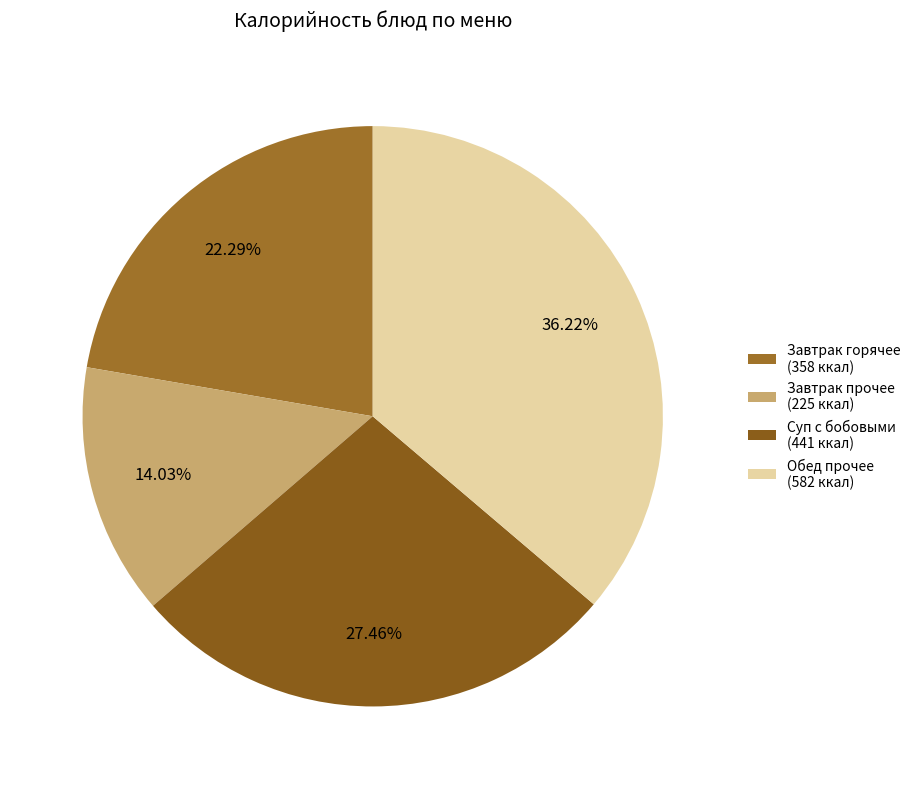

How many segments does this pie chart have?

4